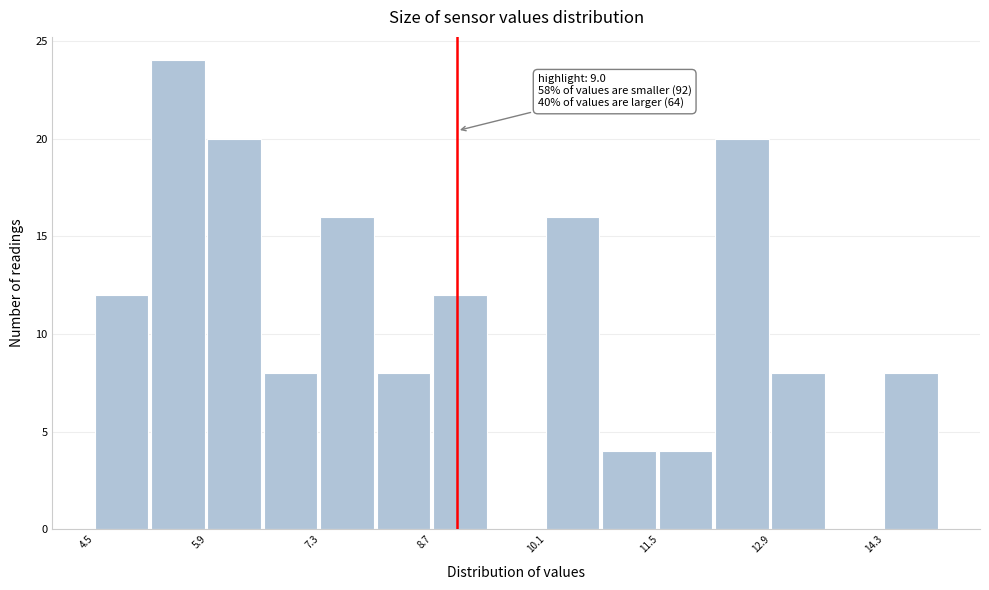

Around what value on the x-axis is the tallest bar? Give the approximate position of its centre, as read against the axis.

5.6